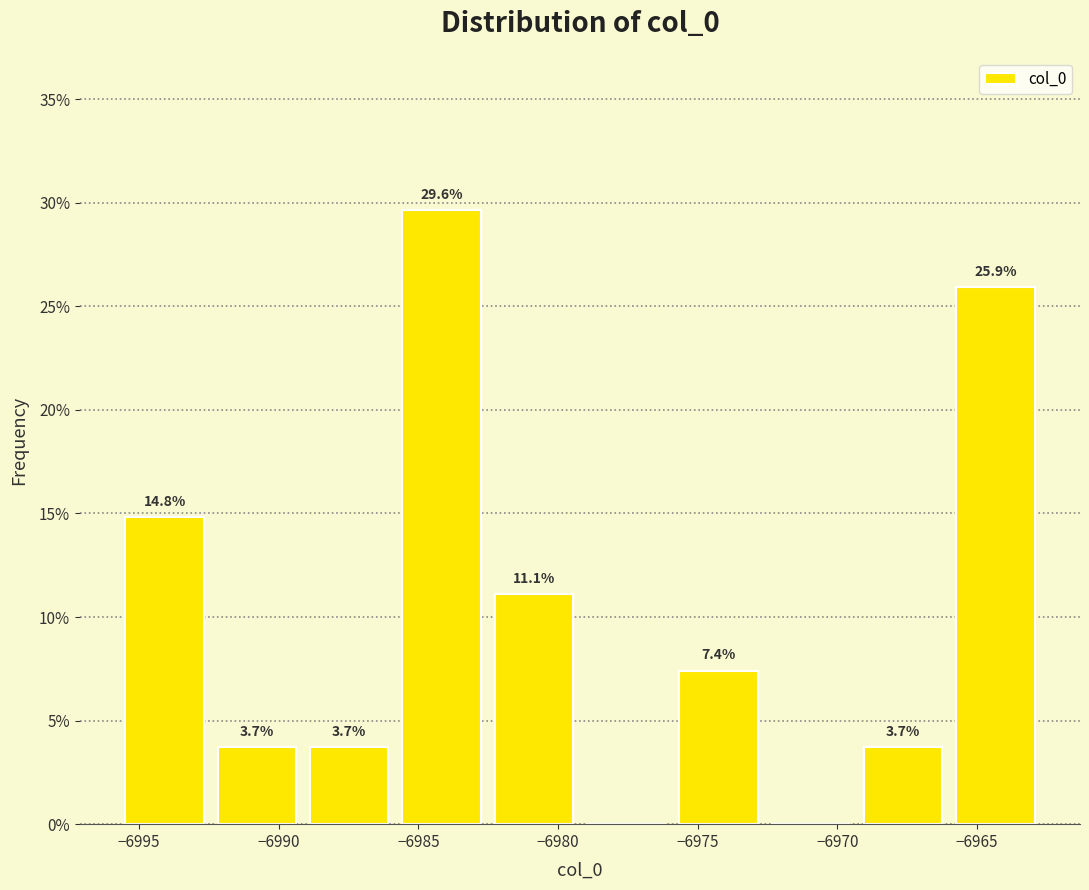

Over which range of the x-axis is the bar tallest?

-6986.0 to -6982.5